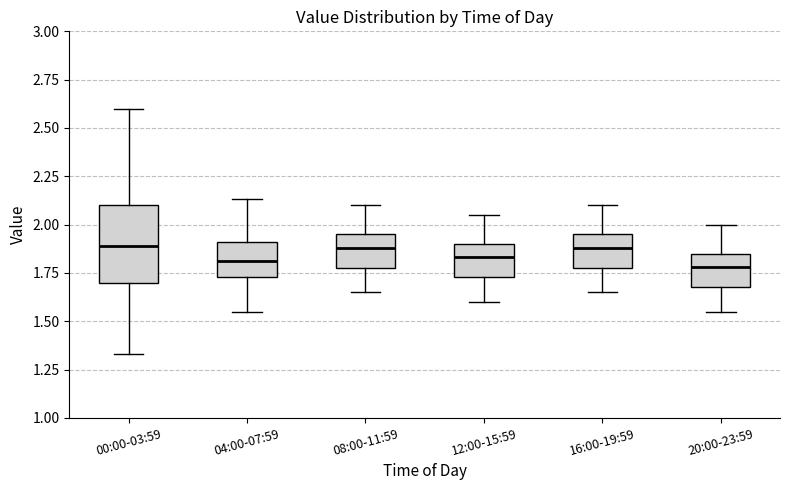

Which box is the tallest, from its lower edge to its upper edge?

00:00-03:59